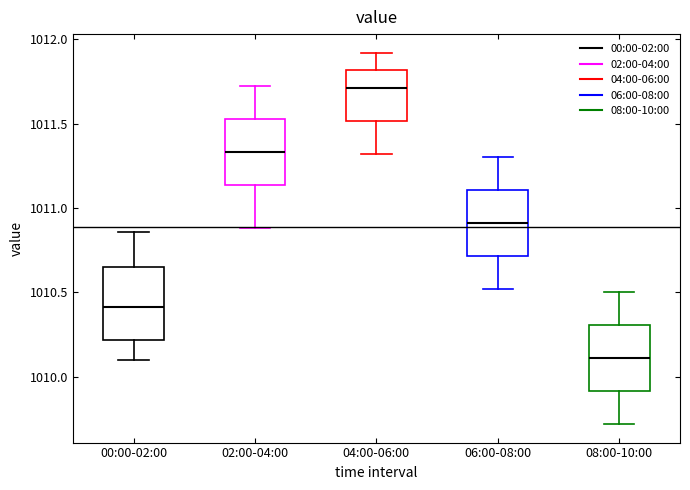

Which box's median line is the lowest?

08:00-10:00